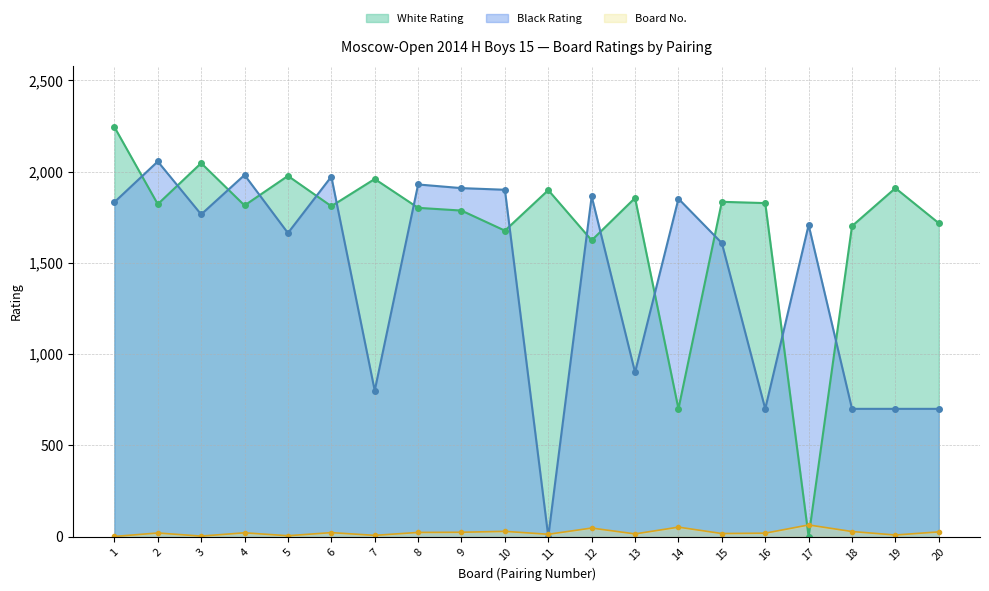

What is the total value across all series at 13?

2770